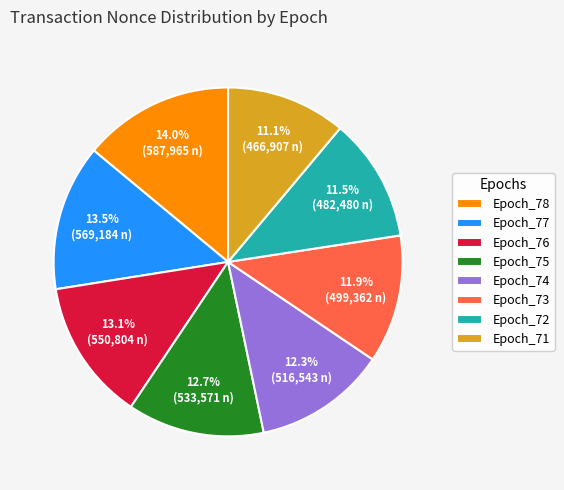

What is the ratio of the value at Epoch_72 to the value at Epoch_75?

0.9